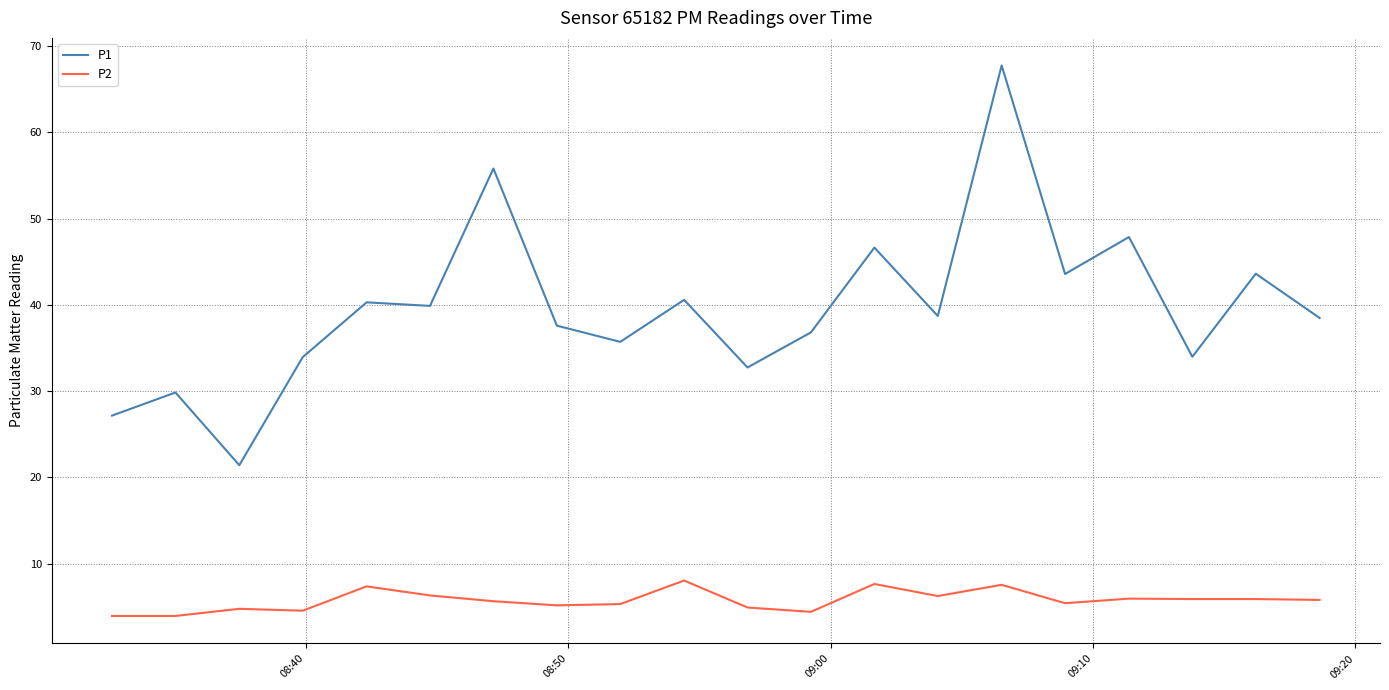

What is the highest value of the P1 series?

67.8